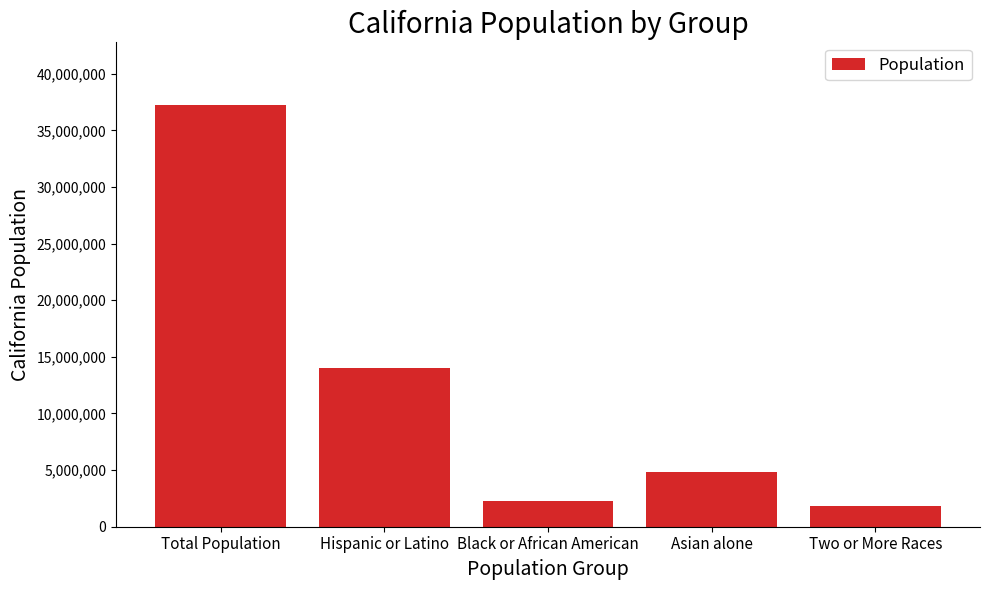

Which category has the lowest value across all series?

Two or More Races